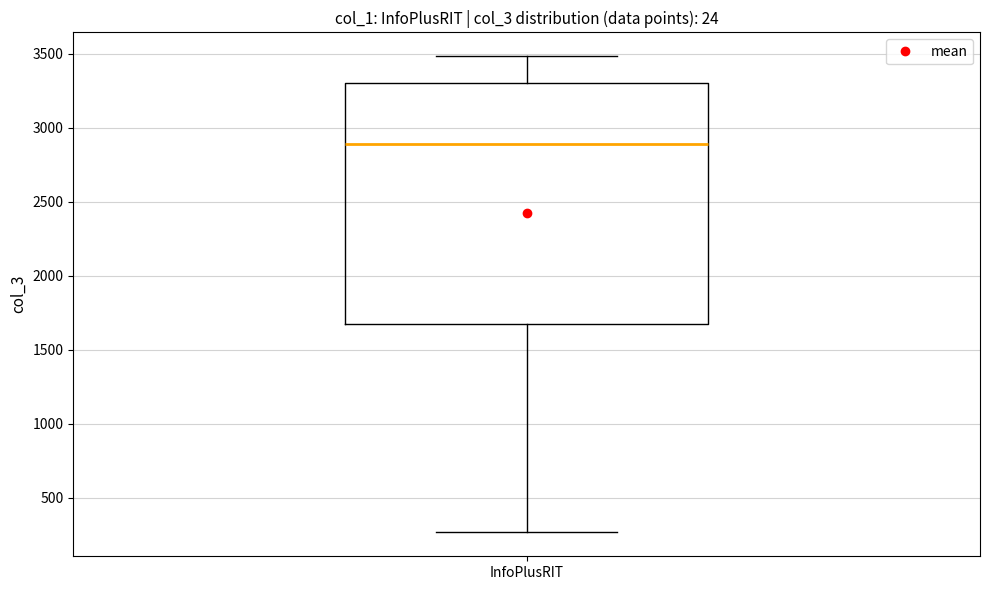

Transcribe this box plot: give where the median line is, the range the box spans, and where the two whiskers end, as read against the y-axis. The values are not printed on the chart, so give them approximately, as read against the axis.

median 2900, box 1700 to 3300, whiskers 250 to 3500